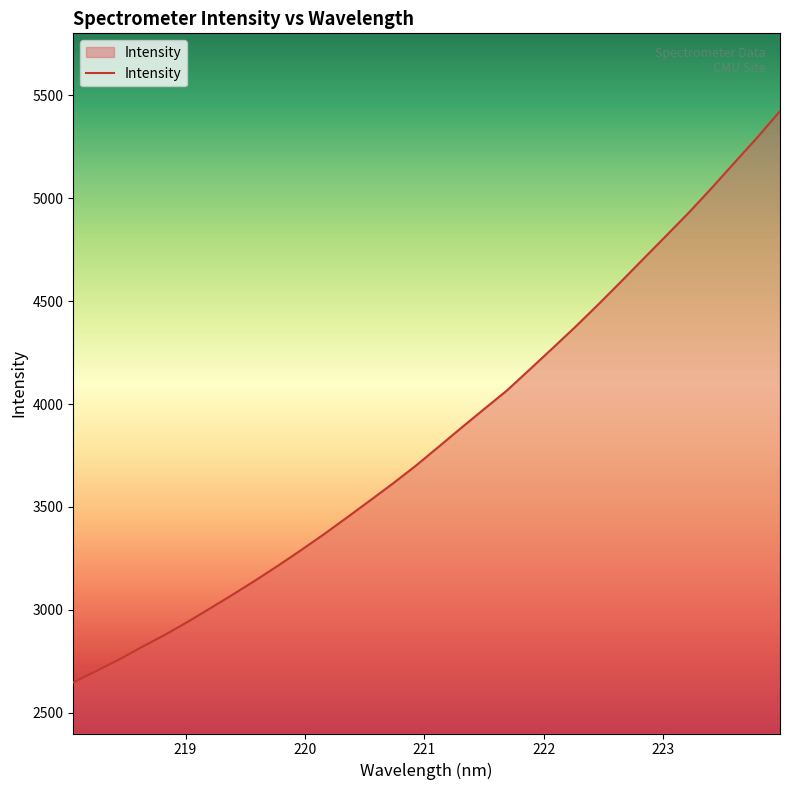

What is the maximum value shown in the chart?

5422.1